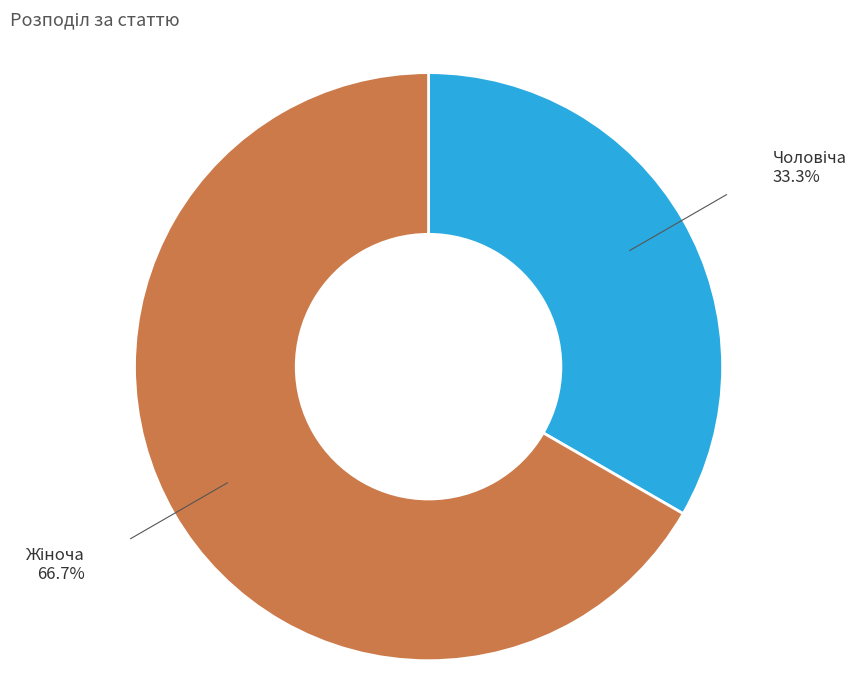

To the nearest percent, what is the difference between the largest and smallest slice percentages?

33%